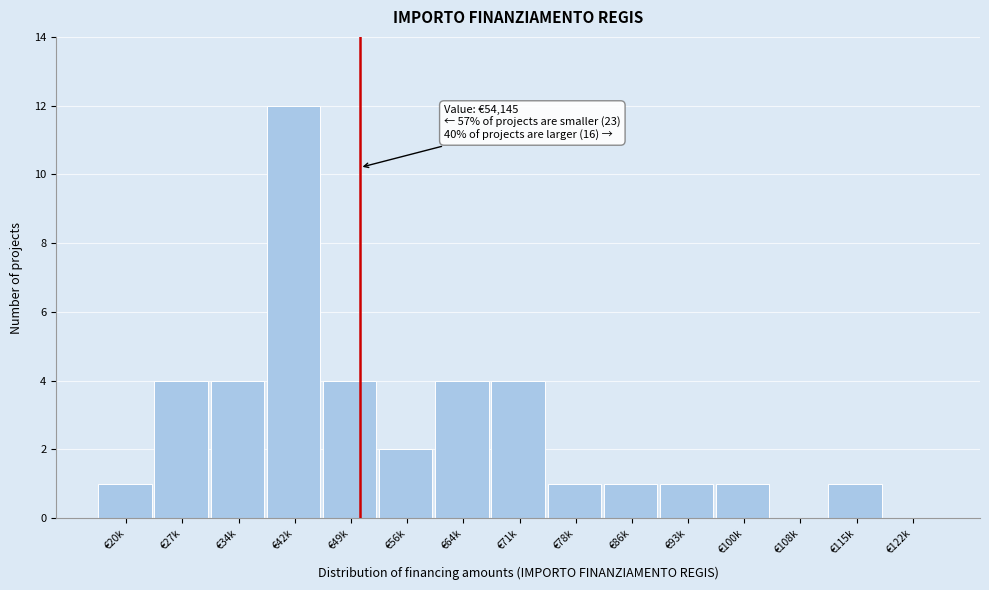

Reading left to right, extract all data points from this chart.

€20k=1	€27k=4	€34k=4	€42k=12	€49k=4	€56k=2	€64k=4	€71k=4	€78k=1	€86k=1	€93k=1	€100k=1	€108k=0	€115k=1	€122k=0